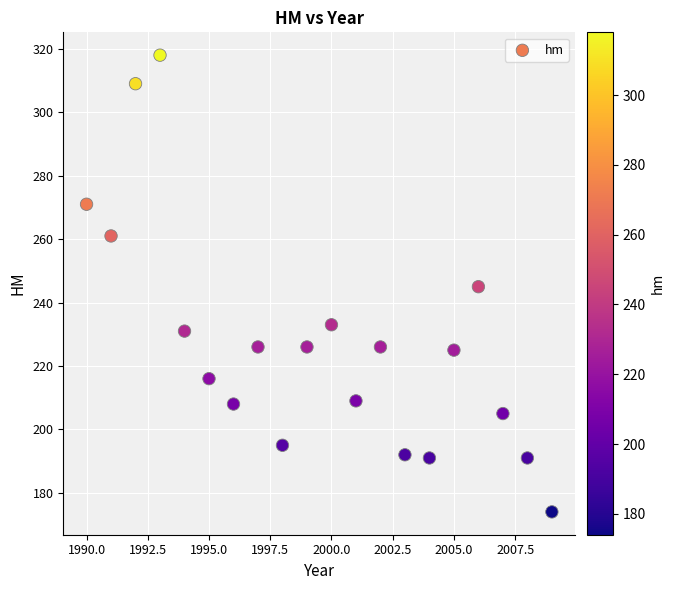

What is the range of Y values (max minus min)?

144